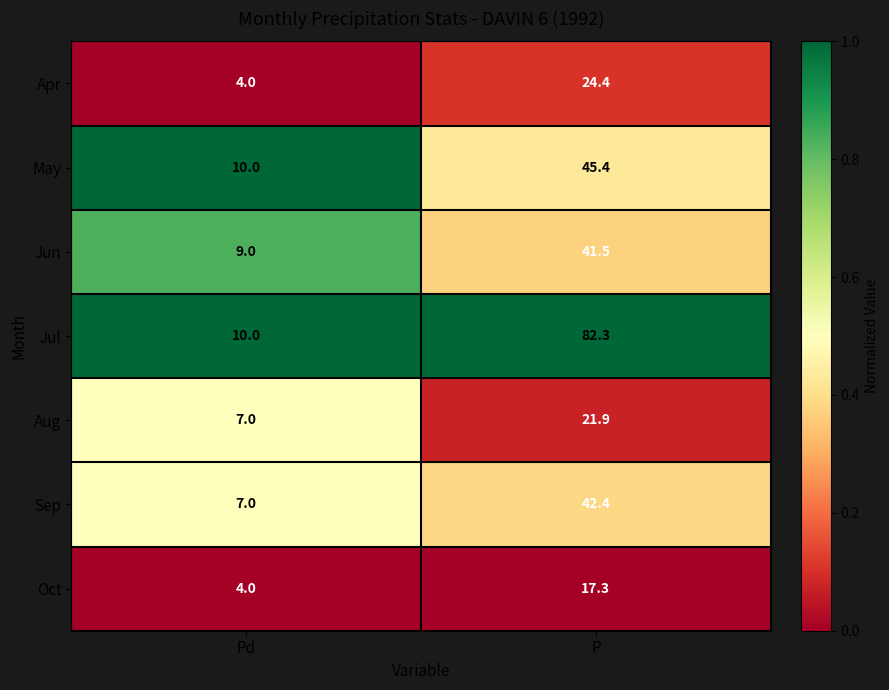

Which series has the widest spread of values?

Jul